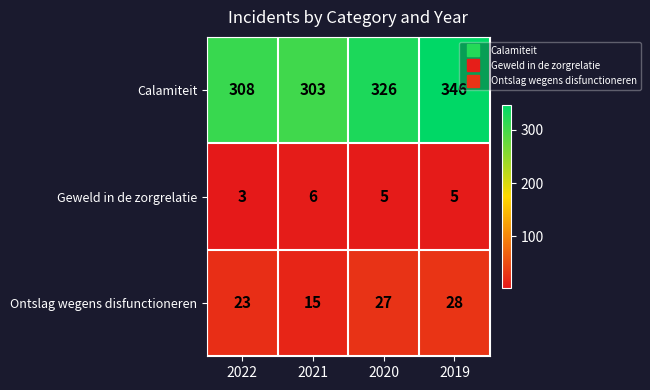

What is the difference between the highest and lowest values at 2020?

321